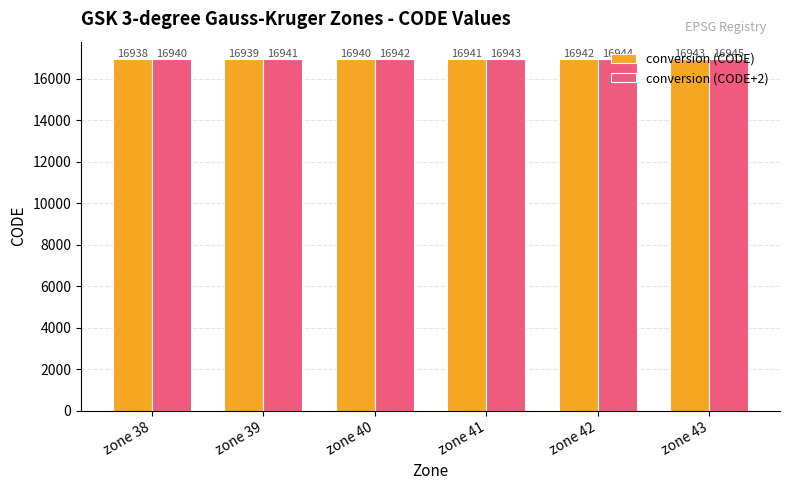

How many groups of bars are there?

6